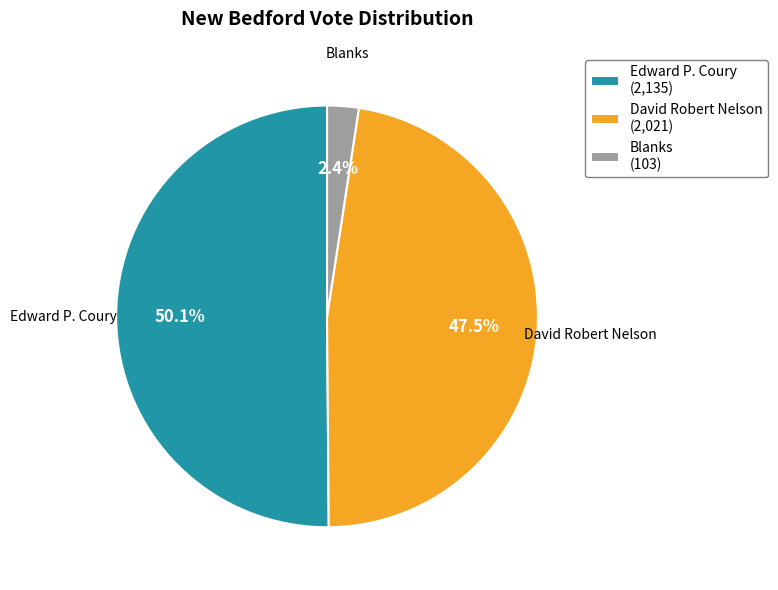

Does Edward P. Coury (2,135) represent more than half of the total?

Yes